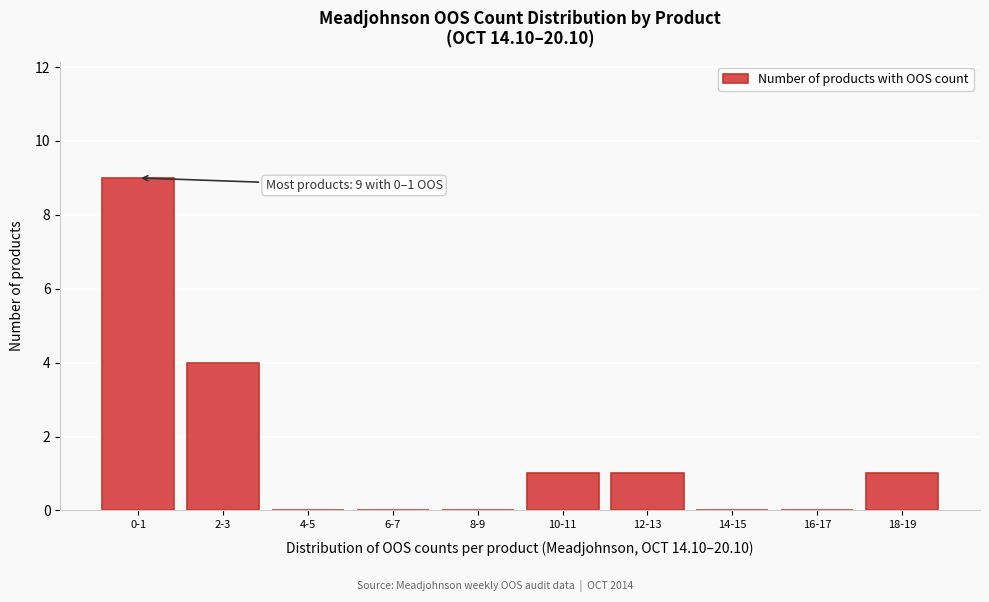

Reading left to right, what are all the values shown in this chart?

0-1=9	2-3=4	4-5=0	6-7=0	8-9=0	10-11=1	12-13=1	14-15=0	16-17=0	18-19=1